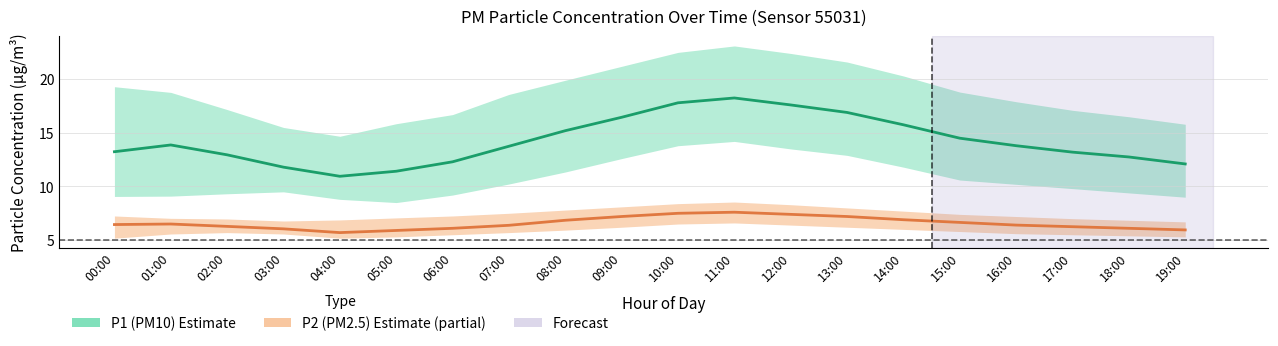

At which label is P2 (PM2.5) mean closest to 6?

03:00